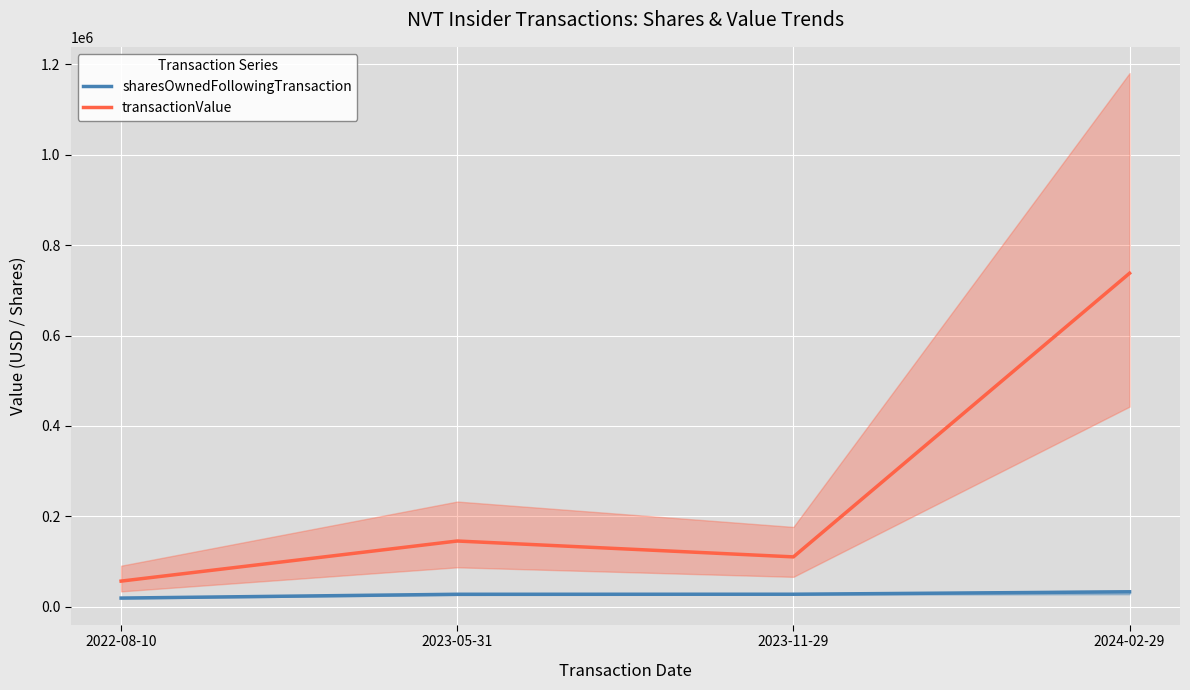

What is the difference between the second highest and minimum values in the sharesOwnedFollowingTransaction series?

8509